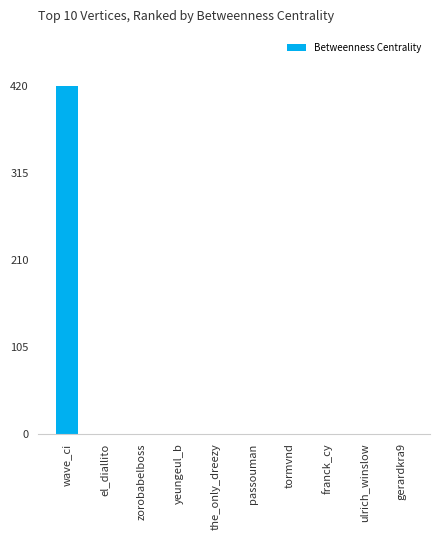

Is it true that the value at passouman is -245?

False